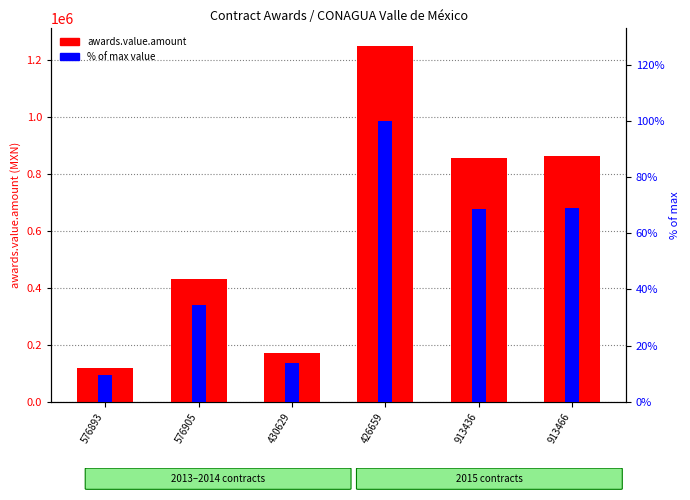

Read the % of max value value at 430629.

13.7